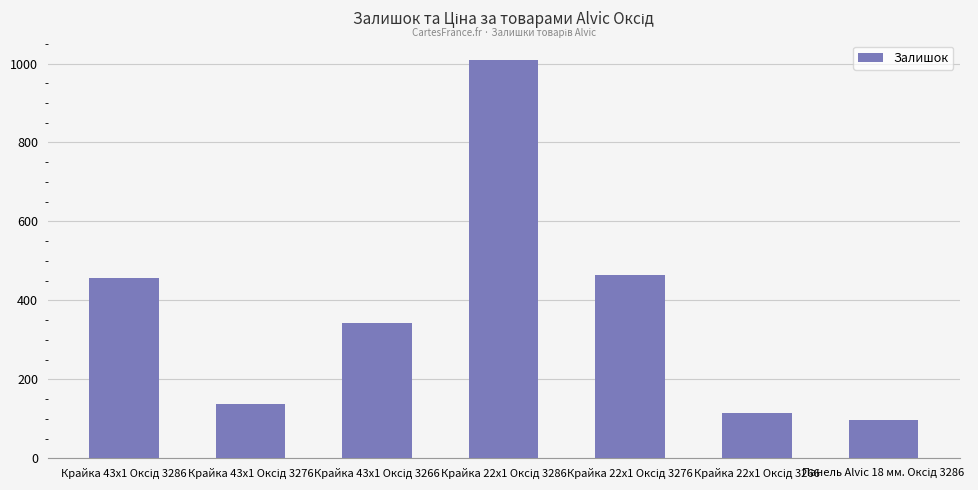

What is the greatest value displayed?

1008